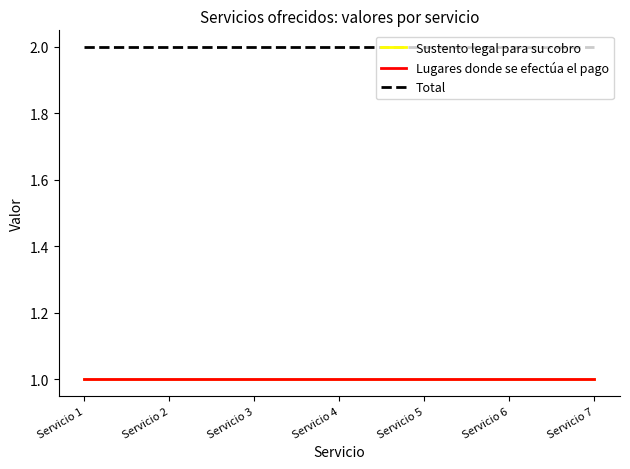

What is the lowest value of the Lugares donde se efectúa el pago series?

1